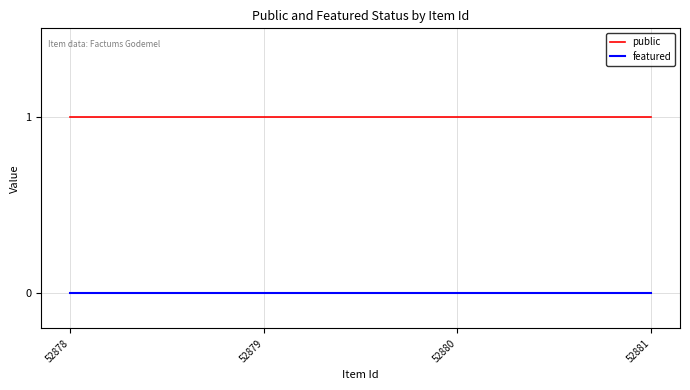

True or false: public has more than 2 interior local peaks.

False